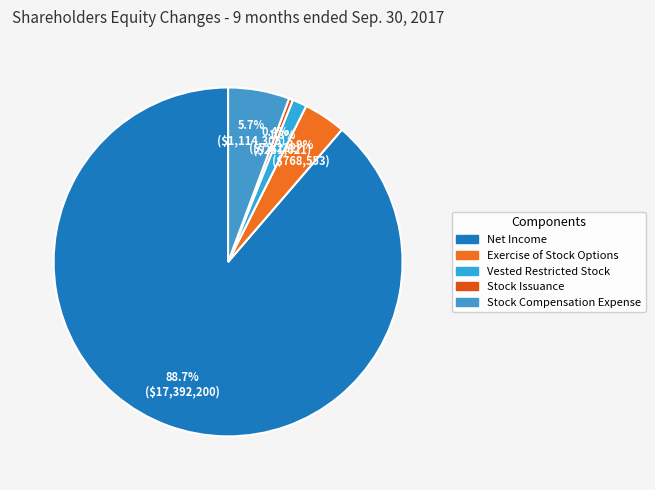

To the nearest percent, what portion does Net Income represent?

89%